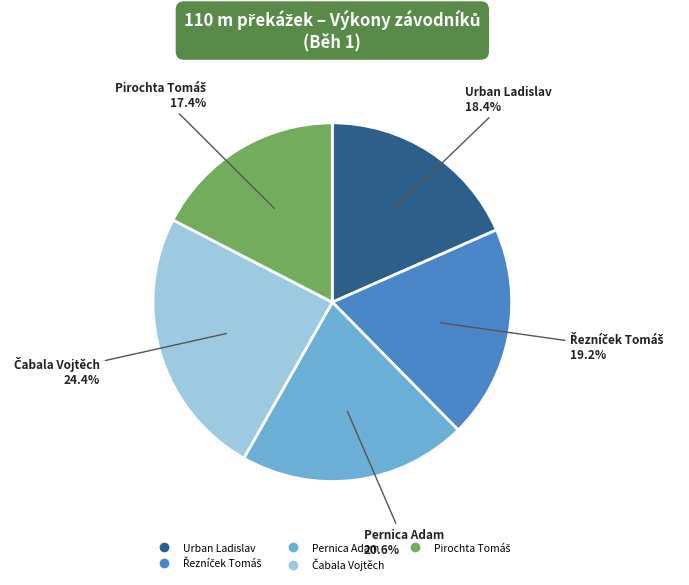

Is Urban Ladislav the majority of the pie?

No